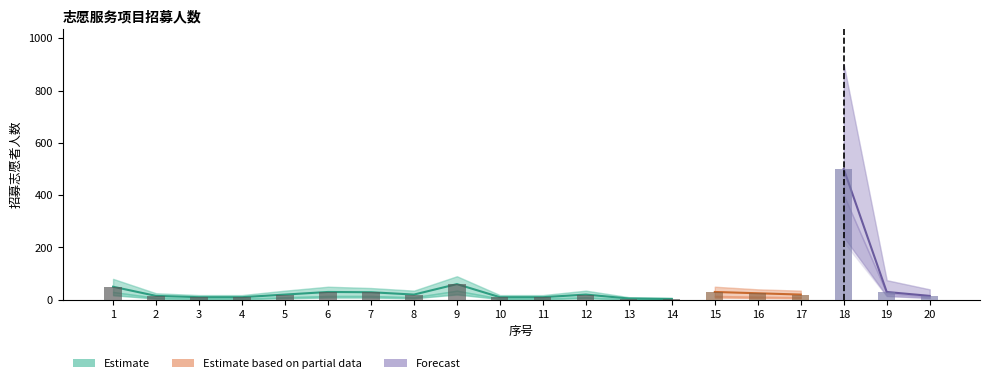

True or false: the data shows 29 at 7.

True